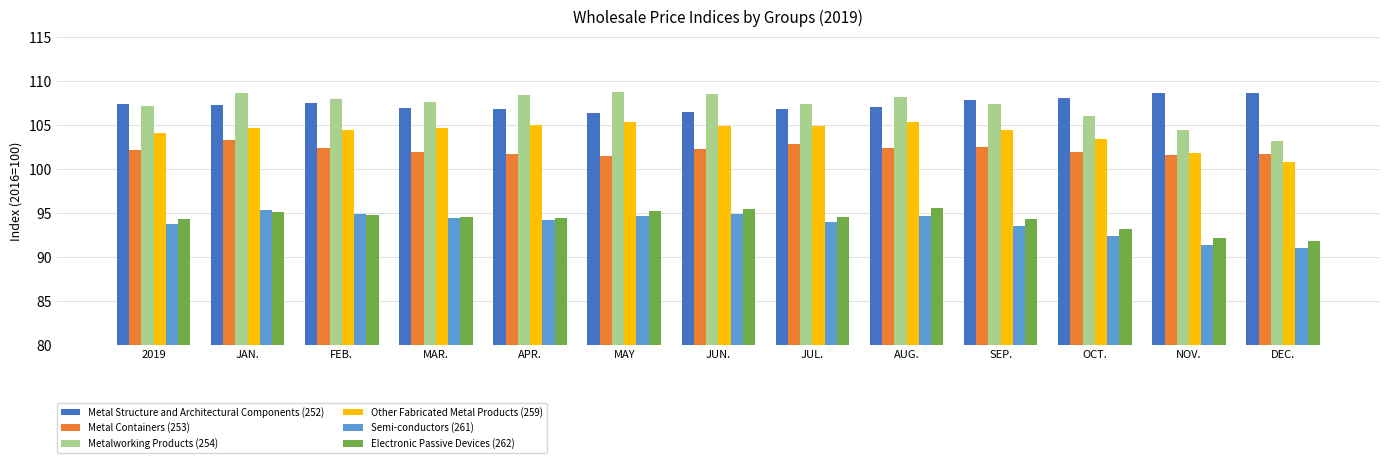

What is the maximum value for Electronic Passive Devices (262)?

95.5